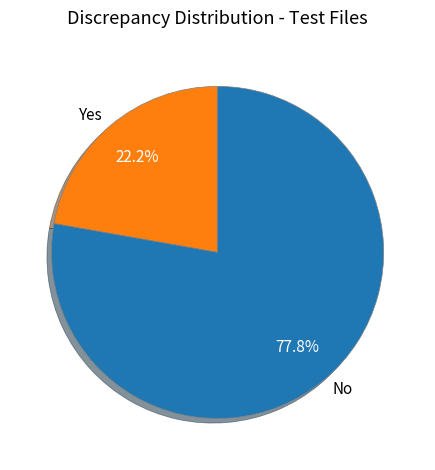

What is the ratio of the value at Yes to the value at No?

0.3